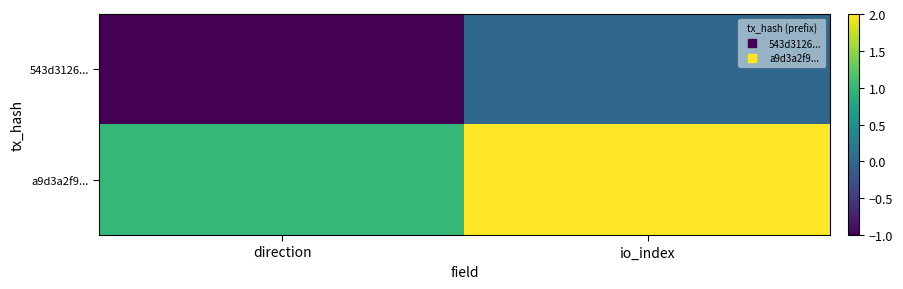

Reading left to right, what are all the values shown in this chart?

543d3126...: direction=-1	io_index=0
a9d3a2f9...: direction=1	io_index=2